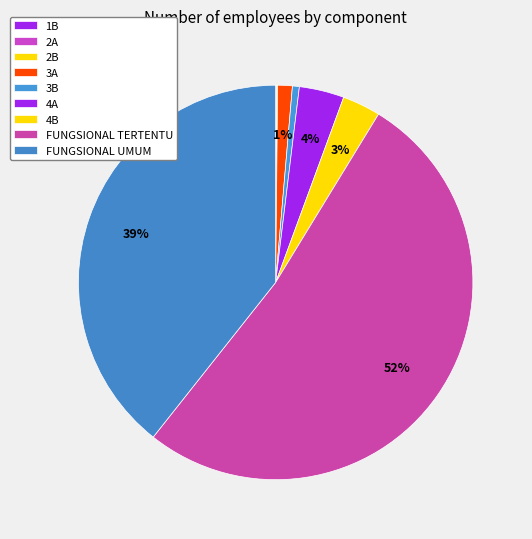

What percentage is NOT represented by FUNGSIONAL UMUM?

60.7%